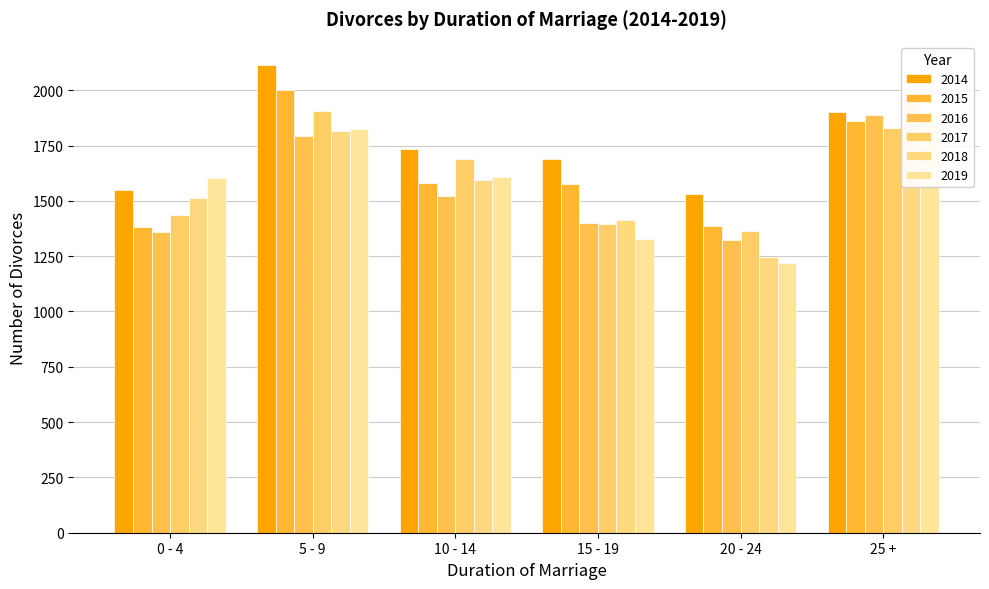

At 25 +, list the series in order from smallest to largest.

2017, 2015, 2019, 2016, 2014, 2018